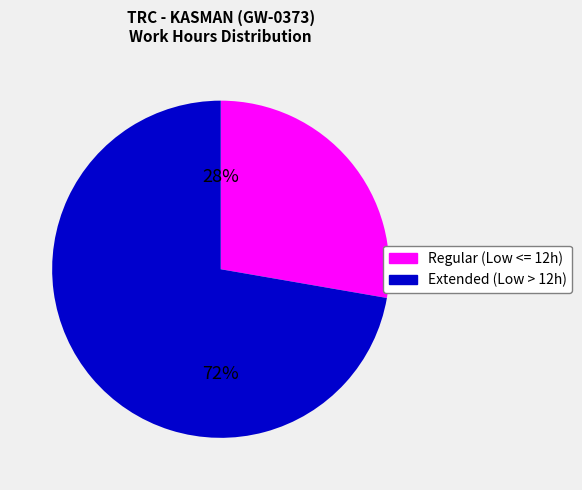

Rank the categories by value from highest to lowest.

Extended (Low > 12h), Regular (Low <= 12h)